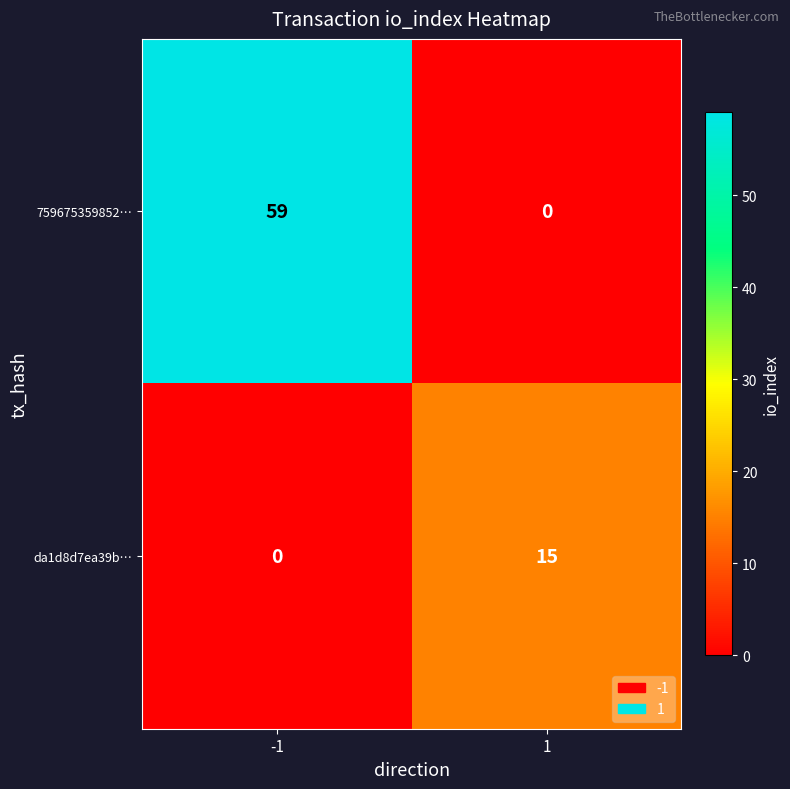

What is the approximate value of 759675359852… at -1?

59